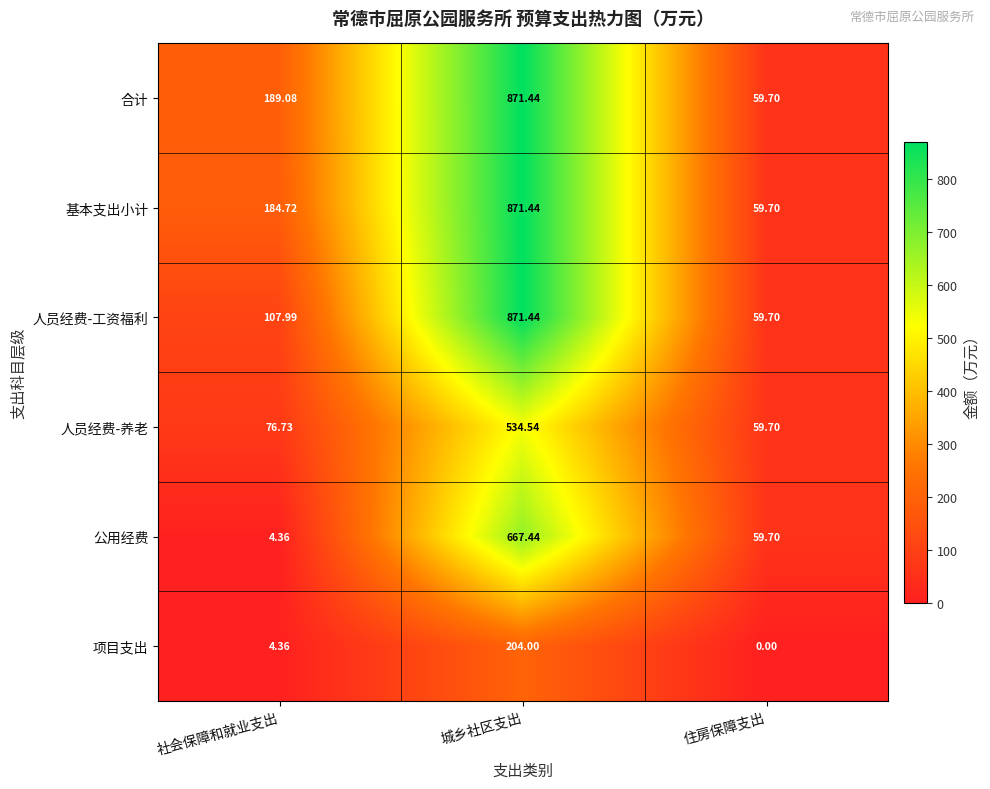

Where is 人员经费-工资福利 nearest to the value 465?

社会保障和就业支出